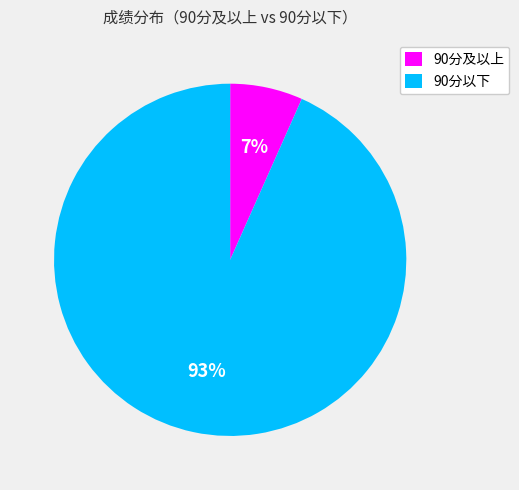

True or false: 90分及以上 accounts for 1% of the total.

False